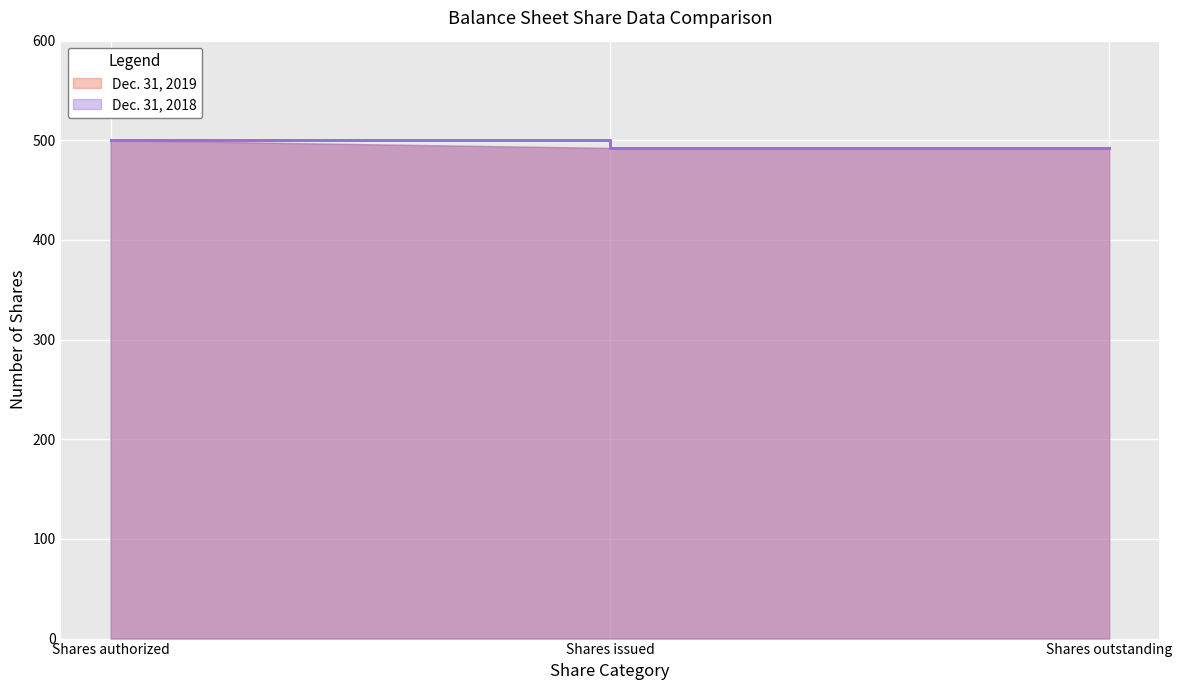

Does the chart display data point markers on the line(s)?

No